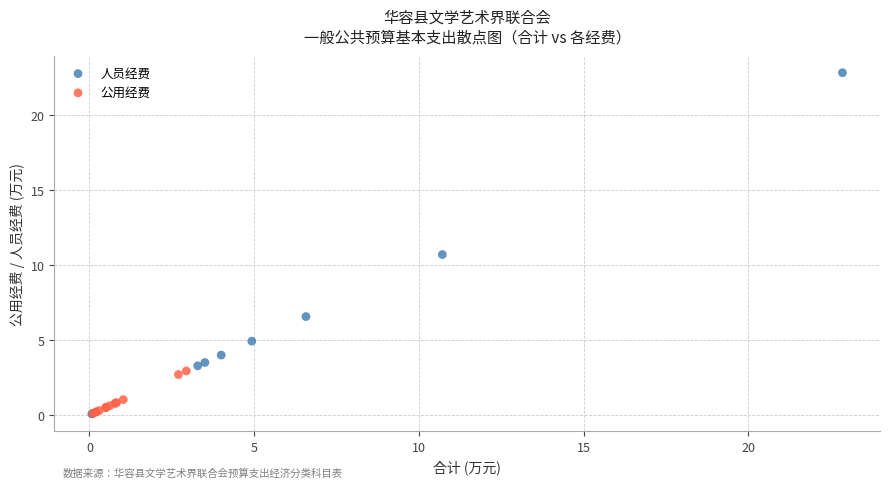

Which series has the widest spread of Y values?

人员经费